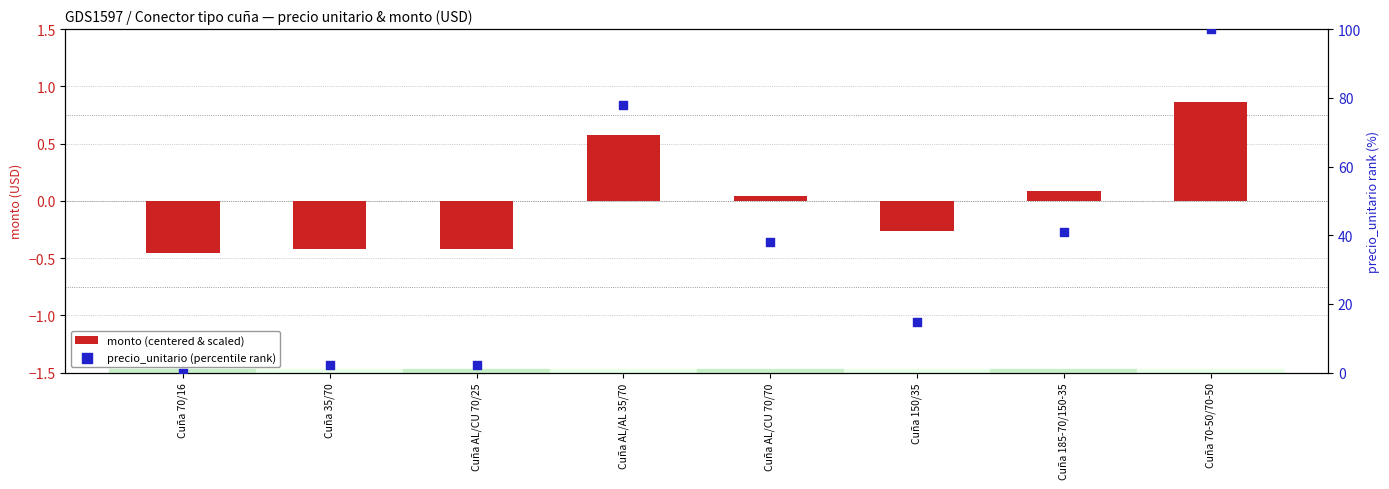

Is the value of precio_unitario (percentile rank) at Cuña AL/AL 35/70 greater than the value of monto (centered & scaled) at Cuña AL/AL 35/70?

Yes